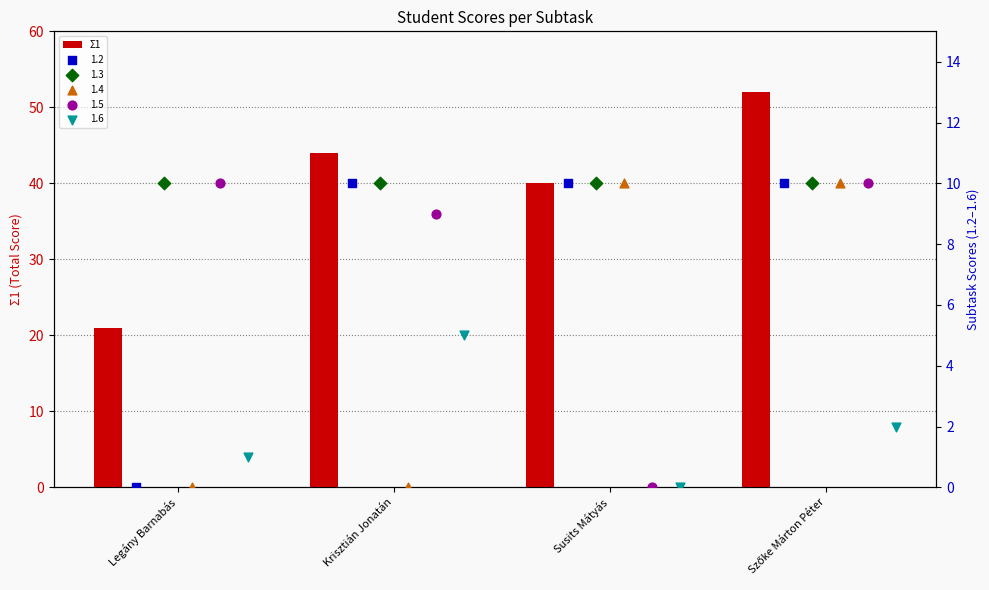

Between Legány Barnabás and Susits Mátyás, which is larger?

Susits Mátyás